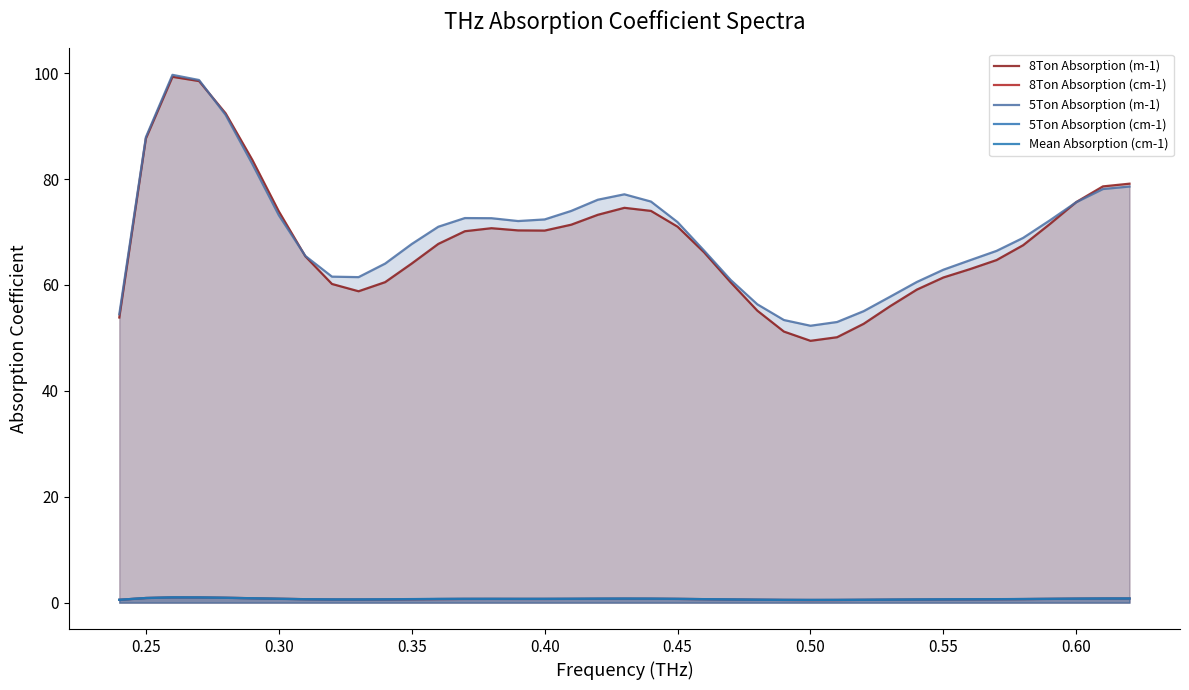

How many categories are shown in the chart?

39